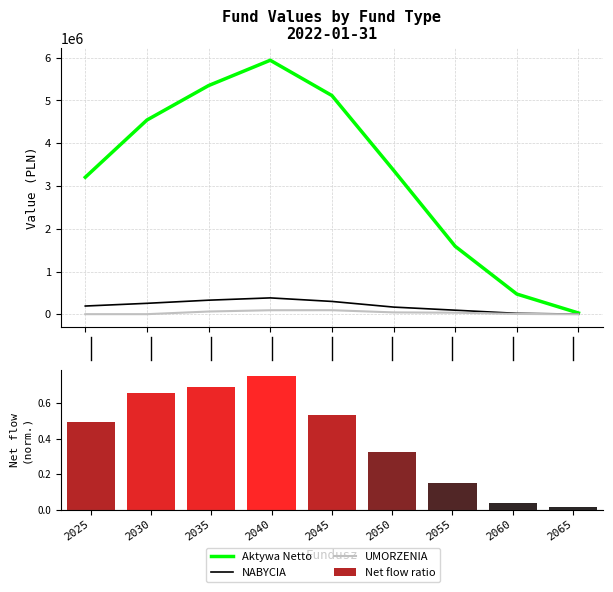

List the series in order of their peak value, highest first.

Aktywa Netto, NABYCIA, UMORZENIA